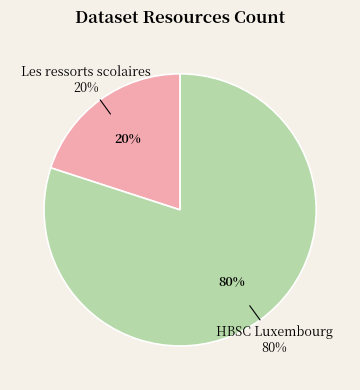

Rank the categories by value from highest to lowest.

HBSC Luxembourg, Les ressorts scolaires